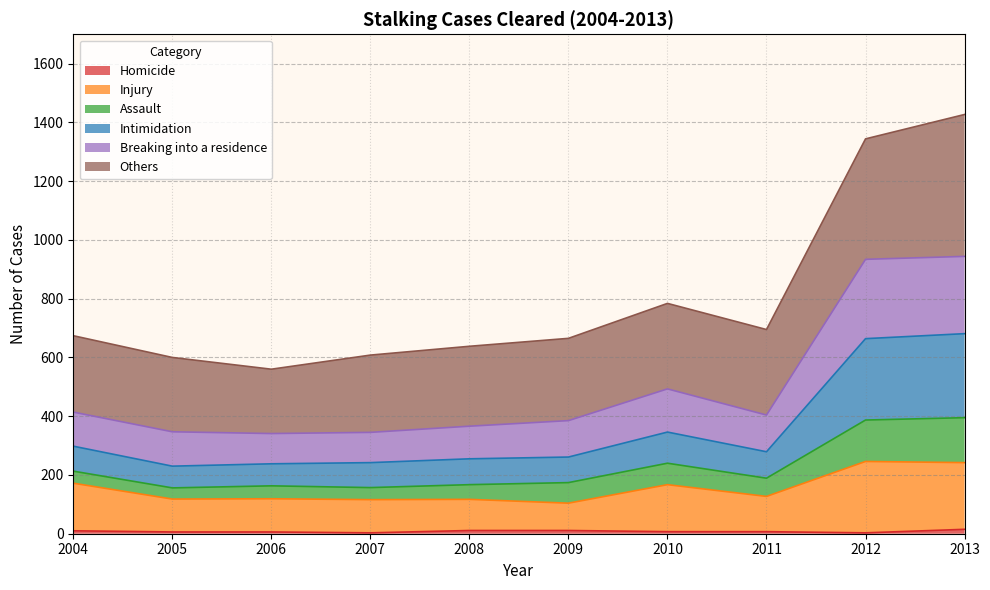

True or false: Homicide and Breaking into a residence intersect in this chart.

False